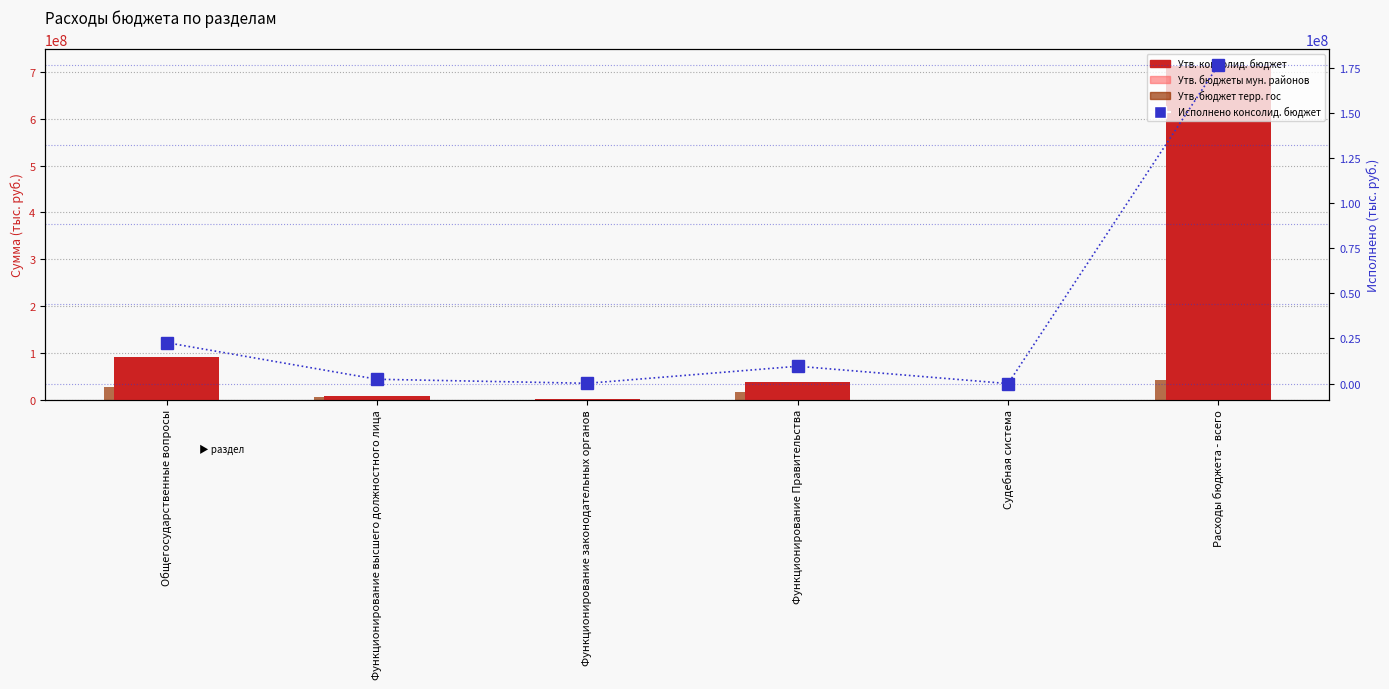

List the labels in order of Утв. бюджет терр. гос value, largest first.

Расходы бюджета - всего, Общегосударственные вопросы, Функционирование Правительства, Функционирование высшего должностного лица, Функционирование законодательных органов, Судебная система